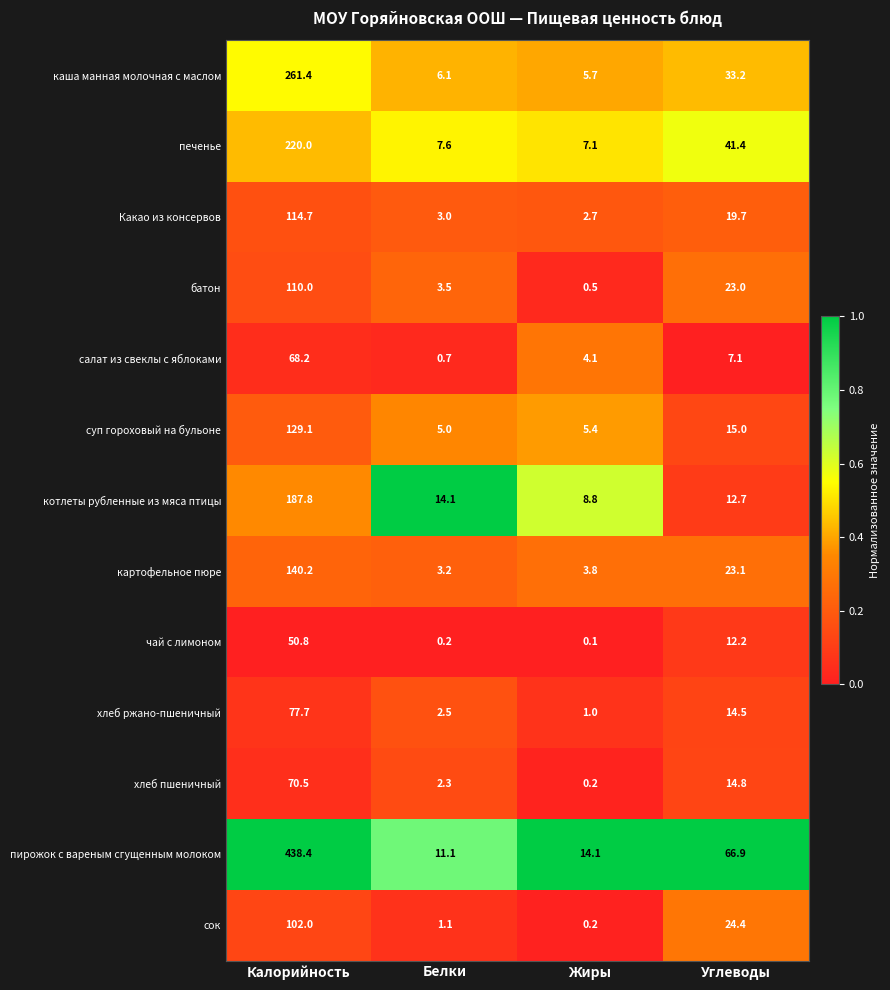

What is the highest value of the хлеб ржано-пшеничный series?

77.7